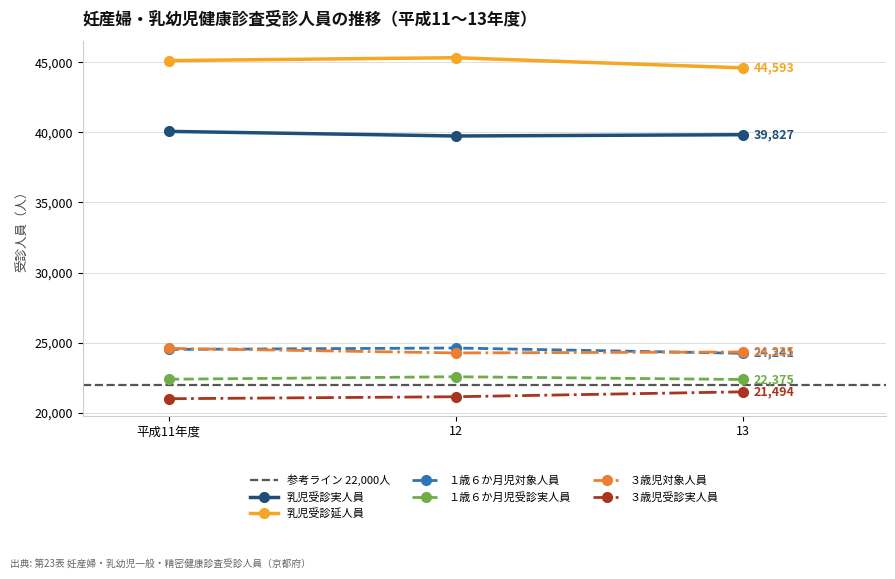

What is the difference between the second highest and minimum values in the ３歳児対象人員 series?

68